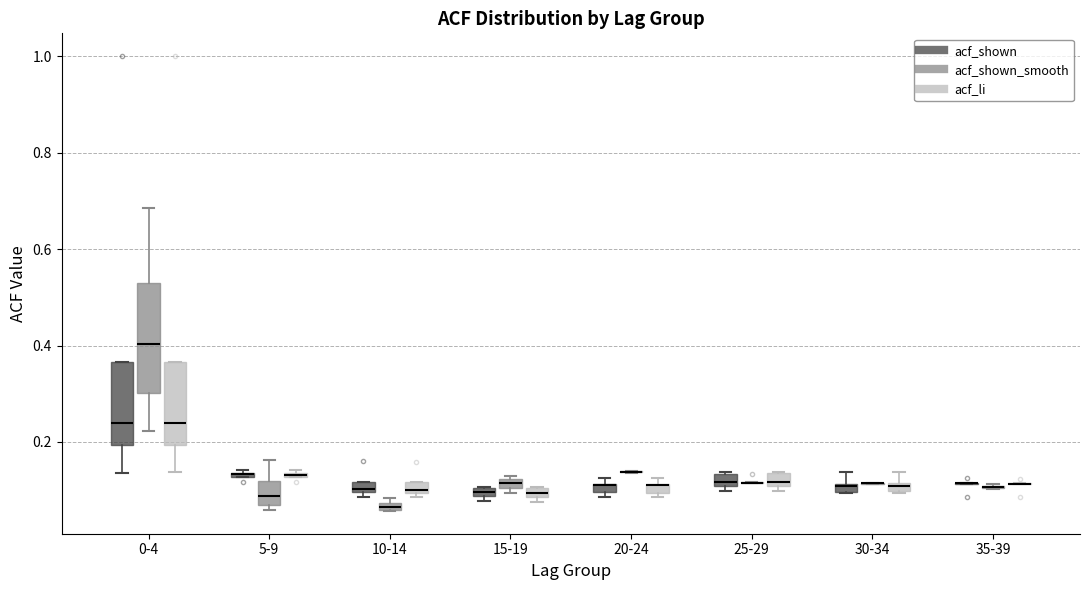

Where does the upper whisker of the box for 5-9 (acf_shown_smooth) end on the y-axis? The values are not printed on the chart, so give them approximately, as read against the axis.

0.16